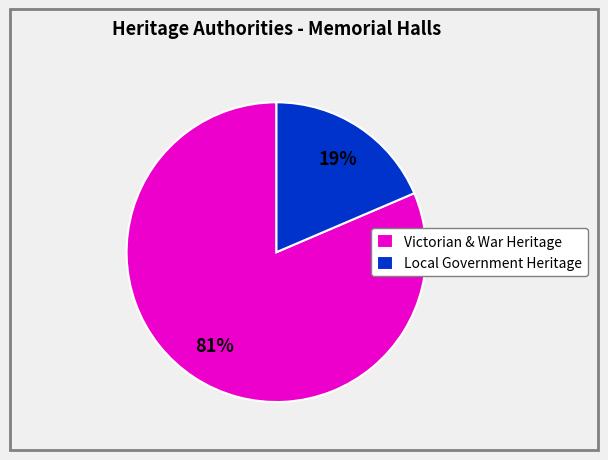

What is the smallest slice in the pie chart?

Local Government Heritage